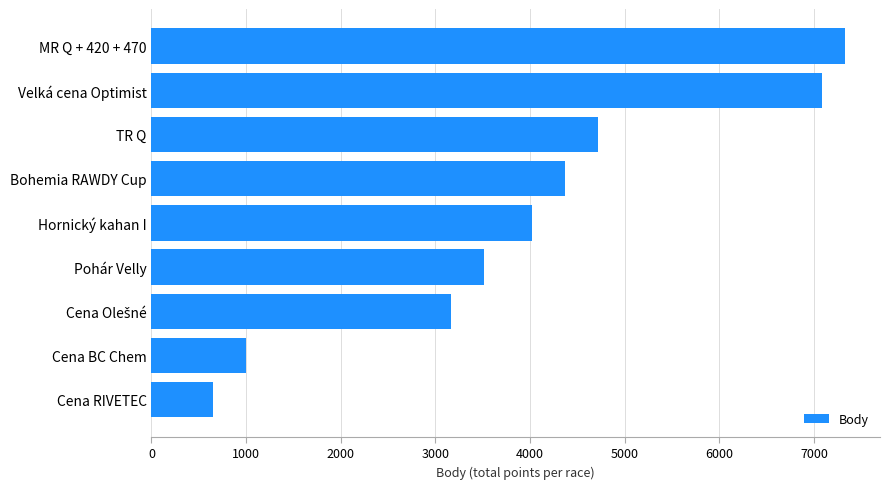

How many bars are there in total?

9